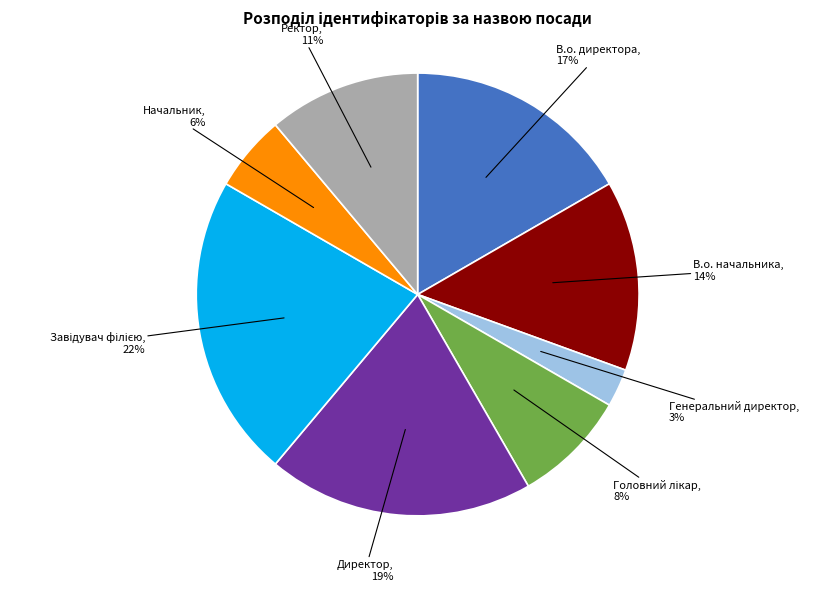

Count the number of slices in the pie.

8